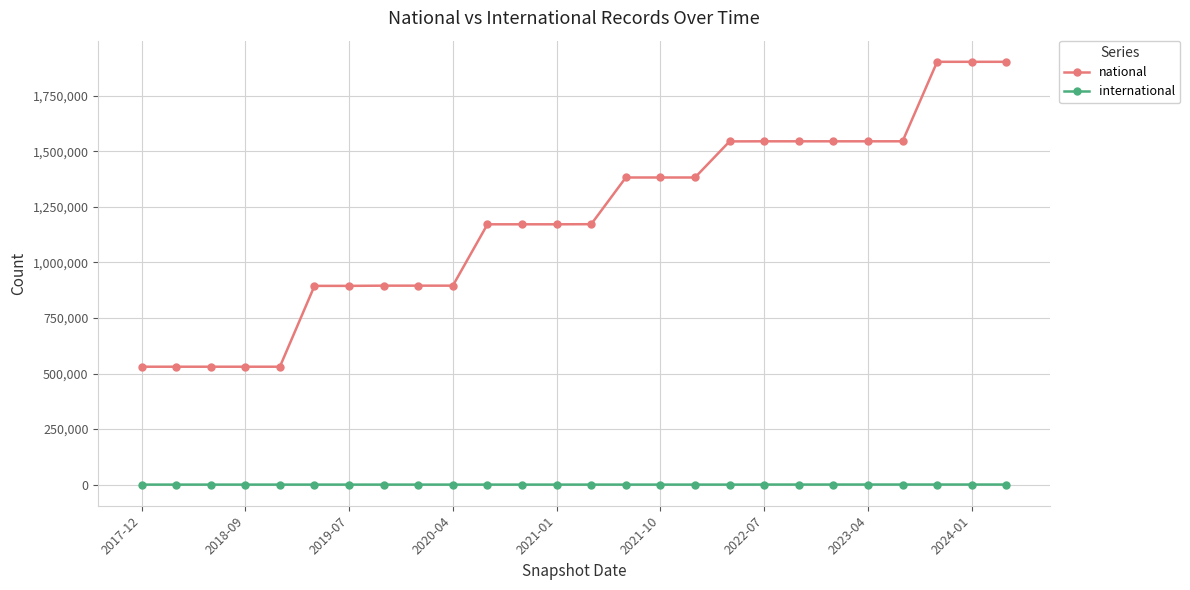

List the series in order of their overall mean, lowest first.

international, national